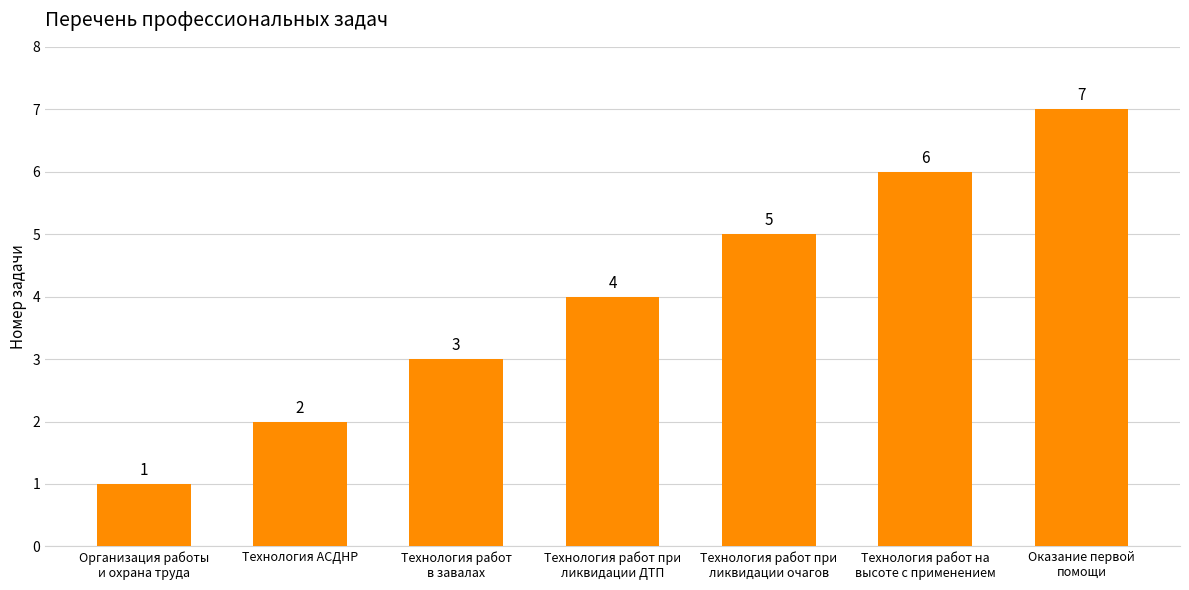

Which has a higher value, Технология АСДНР or Технология работ при
ликвидации очагов?

Технология работ при
ликвидации очагов